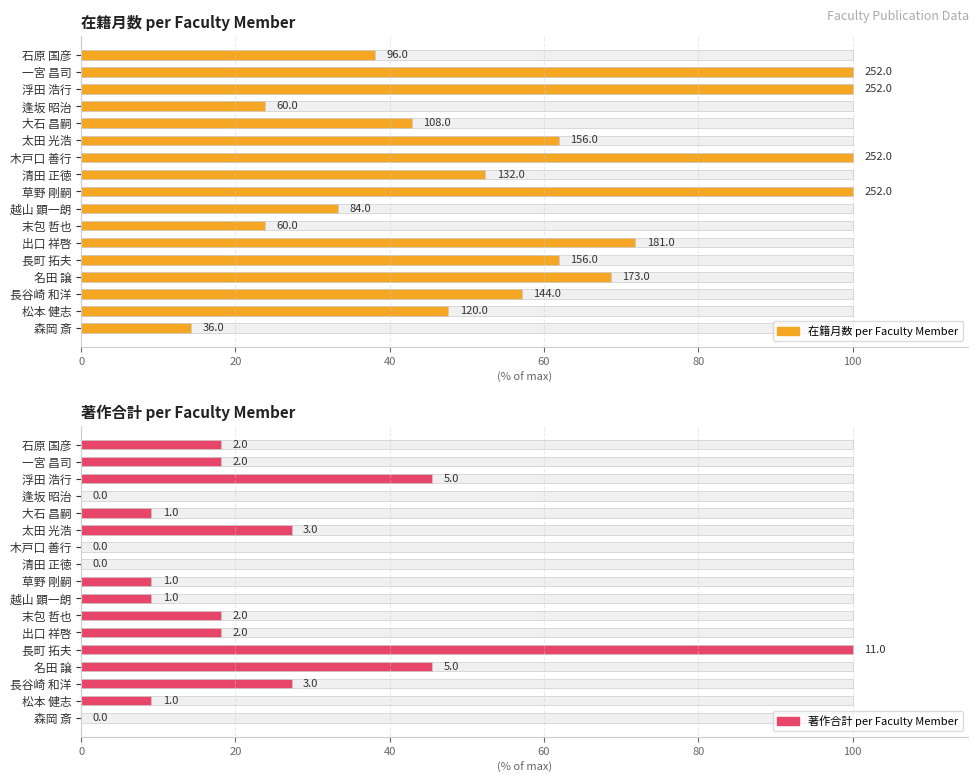

How many groups of bars are there?

17